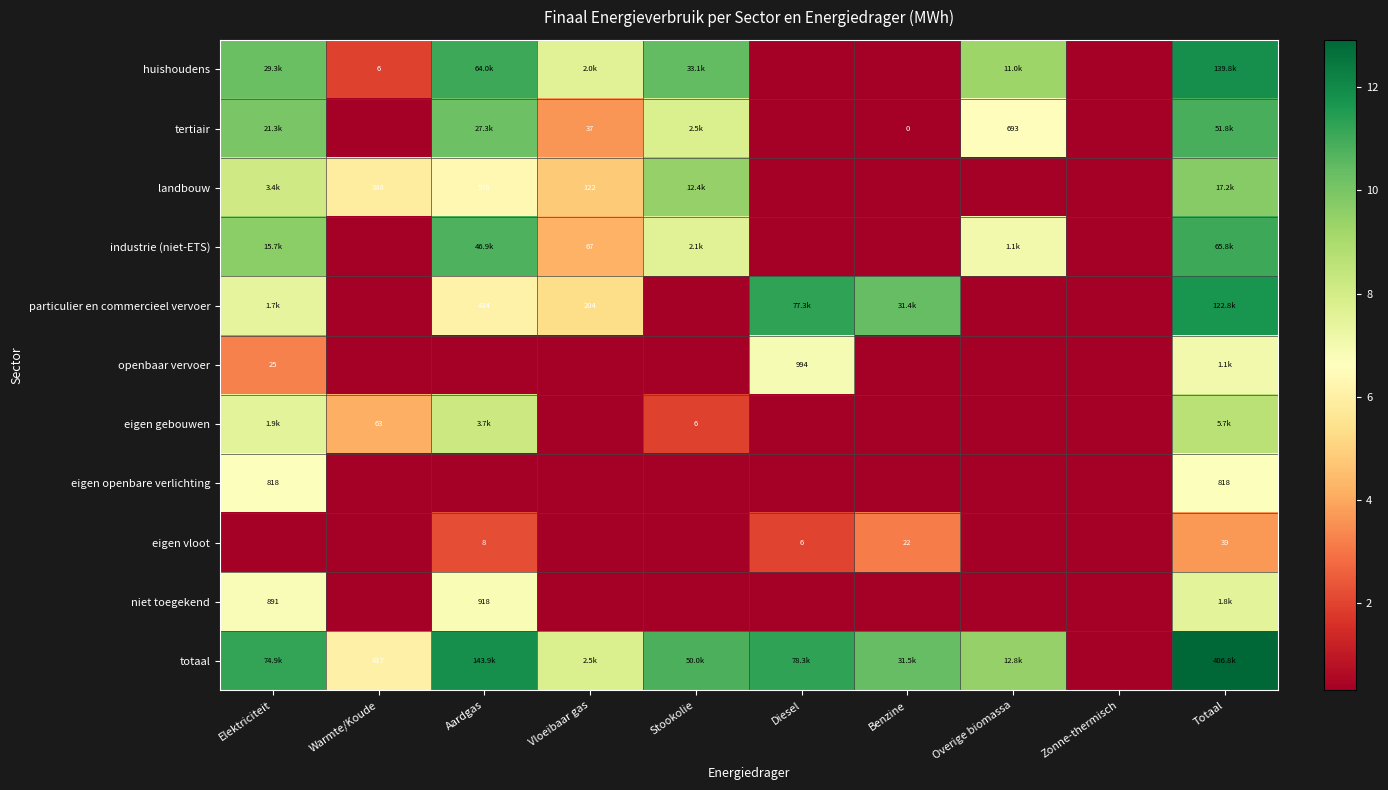

How many positive values does the totaal series have?

9